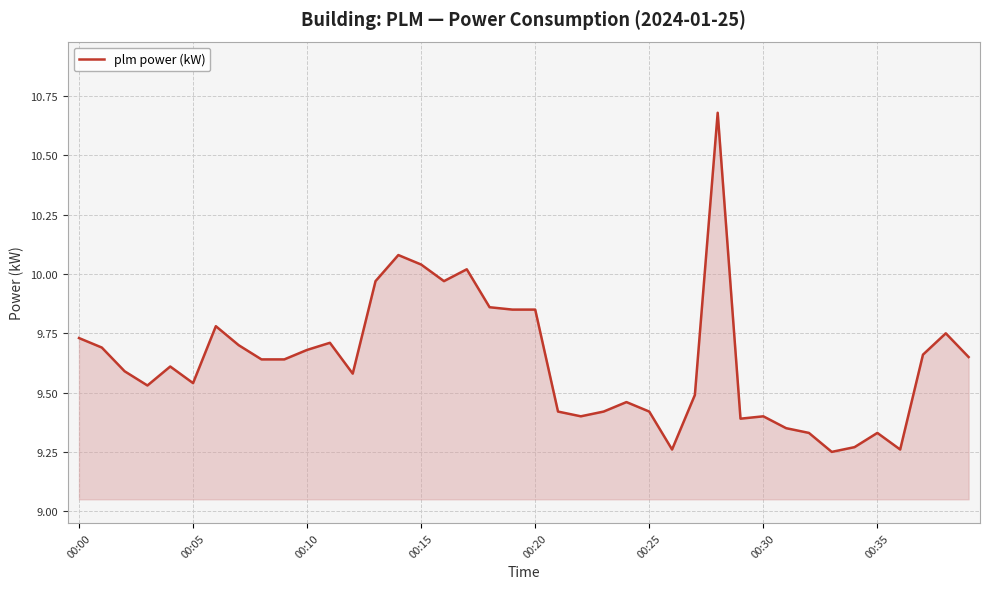

How many lines are shown in the chart?

1